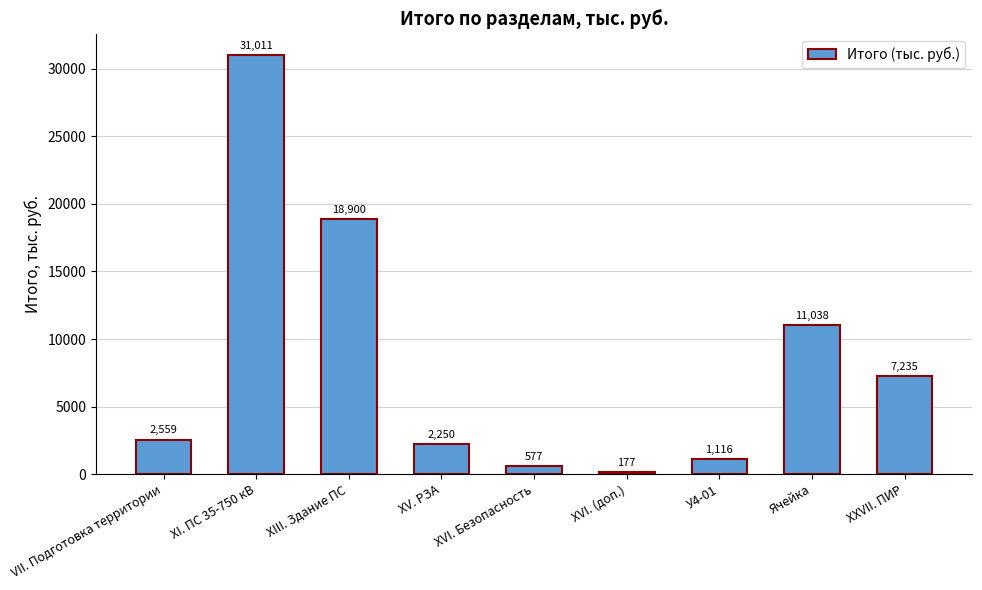

What is the label of the 5th bar from the right?

XVI. Безопасность